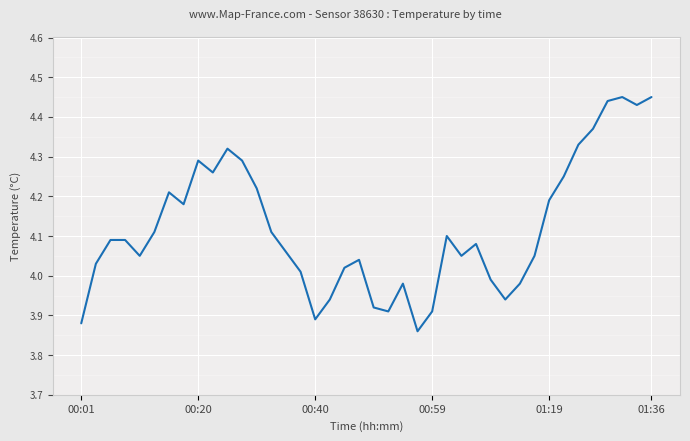

What is the difference between the maximum and minimum values?

0.6